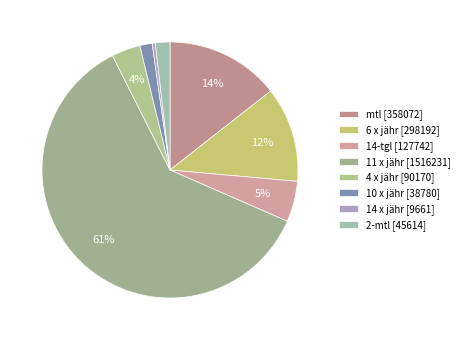

What is the largest slice in the pie chart?

11 x jähr